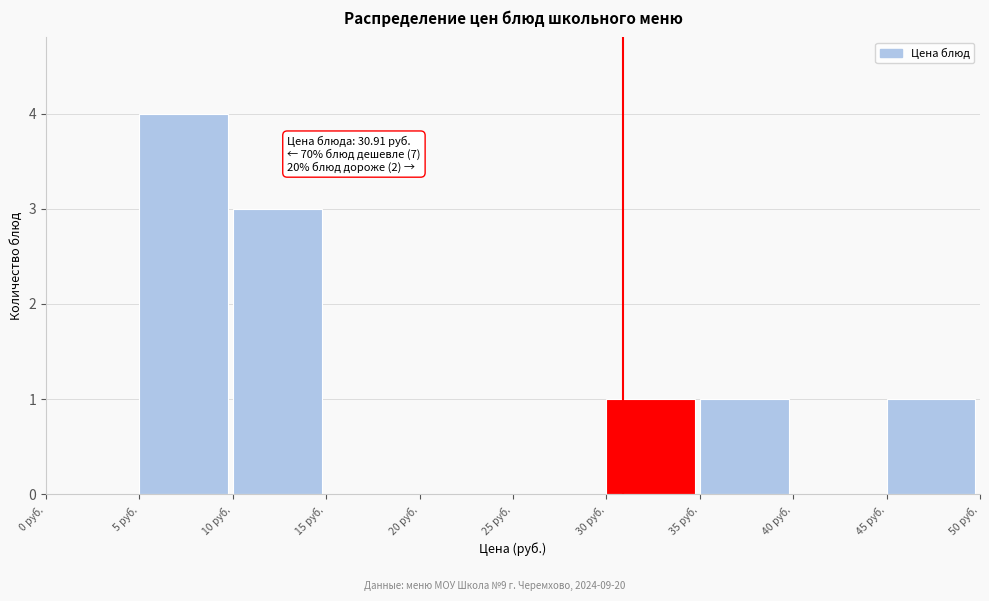

Which range on the x-axis has the tallest bar?

5 to 10